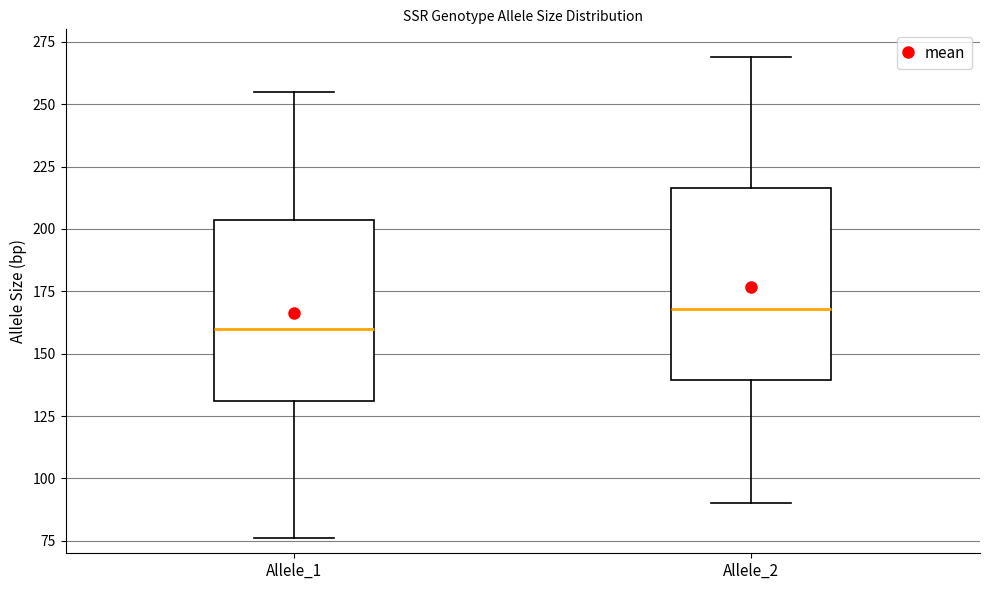

Reading left to right, read every box against the y-axis: the position of its median line, the range the box covers, and the ends of its whiskers. The values are not printed on the chart, so give them approximately, as read against the axis.

Allele_1: median 160, box 130 to 205, whiskers 75 to 255
Allele_2: median 170, box 140 to 215, whiskers 90 to 270